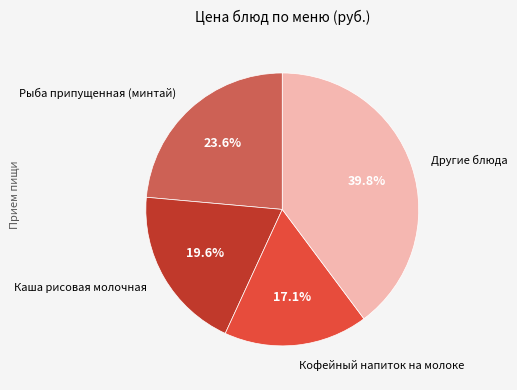

Is there a majority slice in this chart?

No